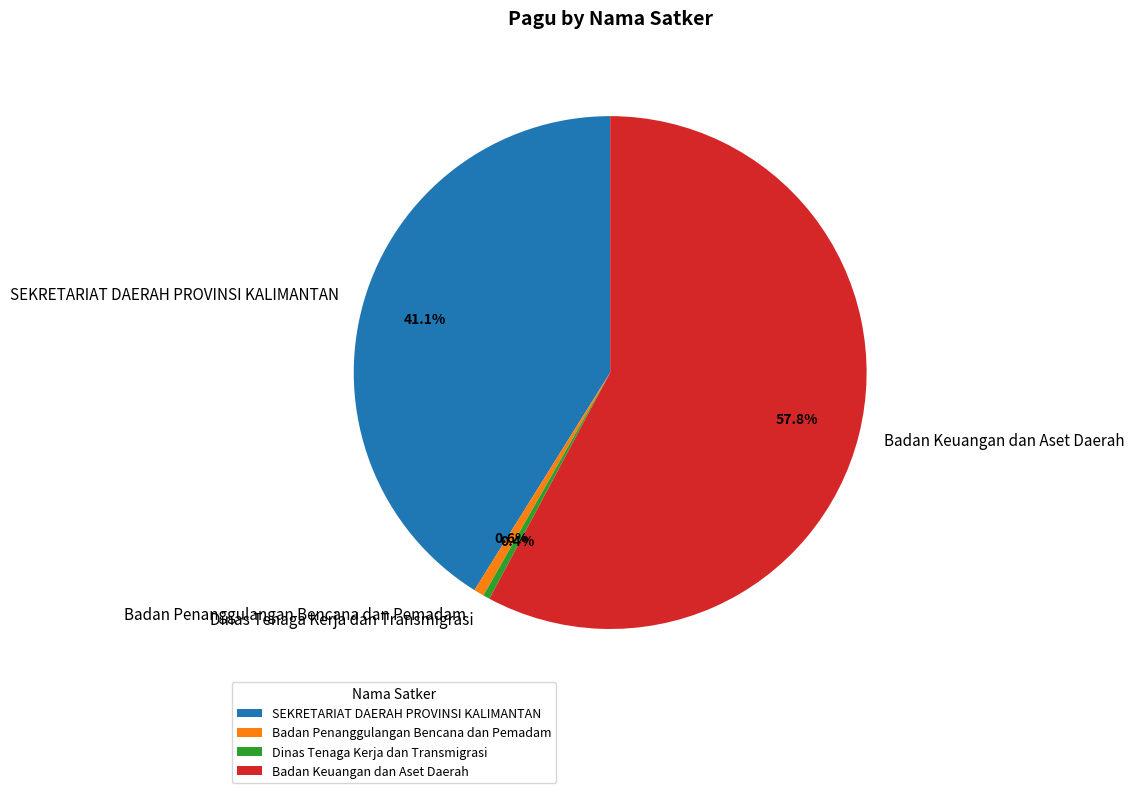

To the nearest percent, what portion does Badan Keuangan dan Aset Daerah represent?

58%